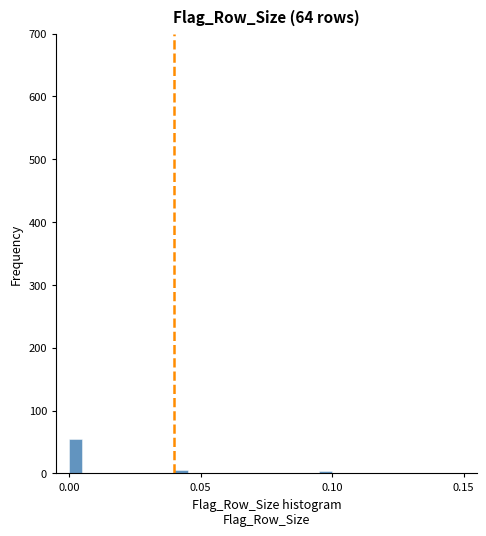

Read against the x-axis, roughly where is the centre of the tallest bar?

0.005